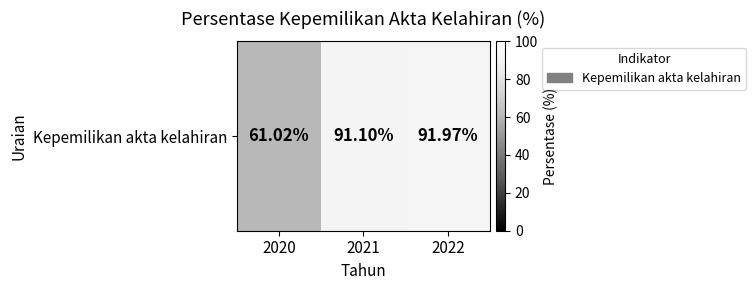

List the labels in order of value, largest first.

2022, 2021, 2020